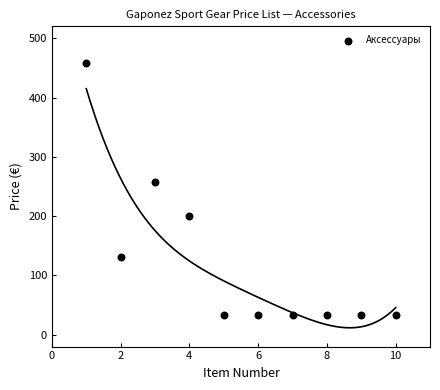

What Y value in the scatter plot is closest to 245?

258.0